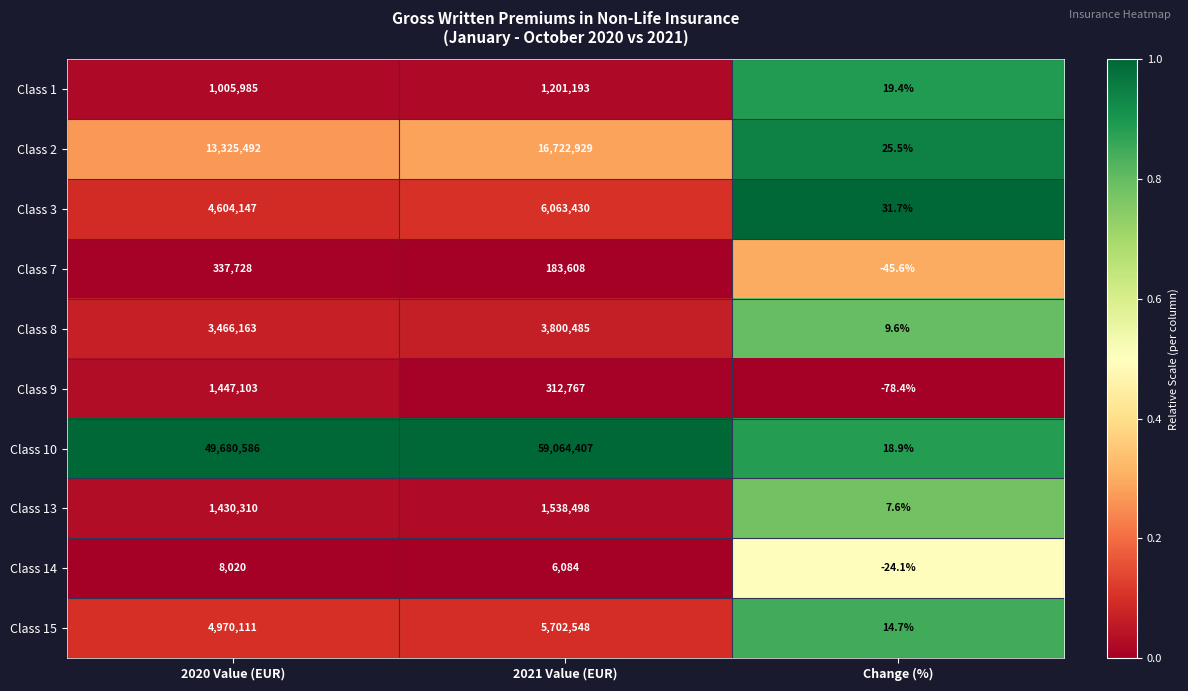

Reading right to left, transcribe all the data shown in this chart.

Class 1: Change (%)=19.4	2021 Value (EUR)=1201193.0	2020 Value (EUR)=1005985.0
Class 2: Change (%)=25.5	2021 Value (EUR)=16722929.0	2020 Value (EUR)=13325492.0
Class 3: Change (%)=31.7	2021 Value (EUR)=6063430.0	2020 Value (EUR)=4604147.0
Class 7: Change (%)=-45.6	2021 Value (EUR)=183608.0	2020 Value (EUR)=337728.0
Class 8: Change (%)=9.6	2021 Value (EUR)=3800485.0	2020 Value (EUR)=3466163.0
Class 9: Change (%)=-78.4	2021 Value (EUR)=312767.0	2020 Value (EUR)=1447103.0
Class 10: Change (%)=18.9	2021 Value (EUR)=59064407.0	2020 Value (EUR)=49680586.0
Class 13: Change (%)=7.6	2021 Value (EUR)=1538498.0	2020 Value (EUR)=1430310.0
Class 14: Change (%)=-24.1	2021 Value (EUR)=6084.0	2020 Value (EUR)=8020.0
Class 15: Change (%)=14.7	2021 Value (EUR)=5702548.0	2020 Value (EUR)=4970111.0